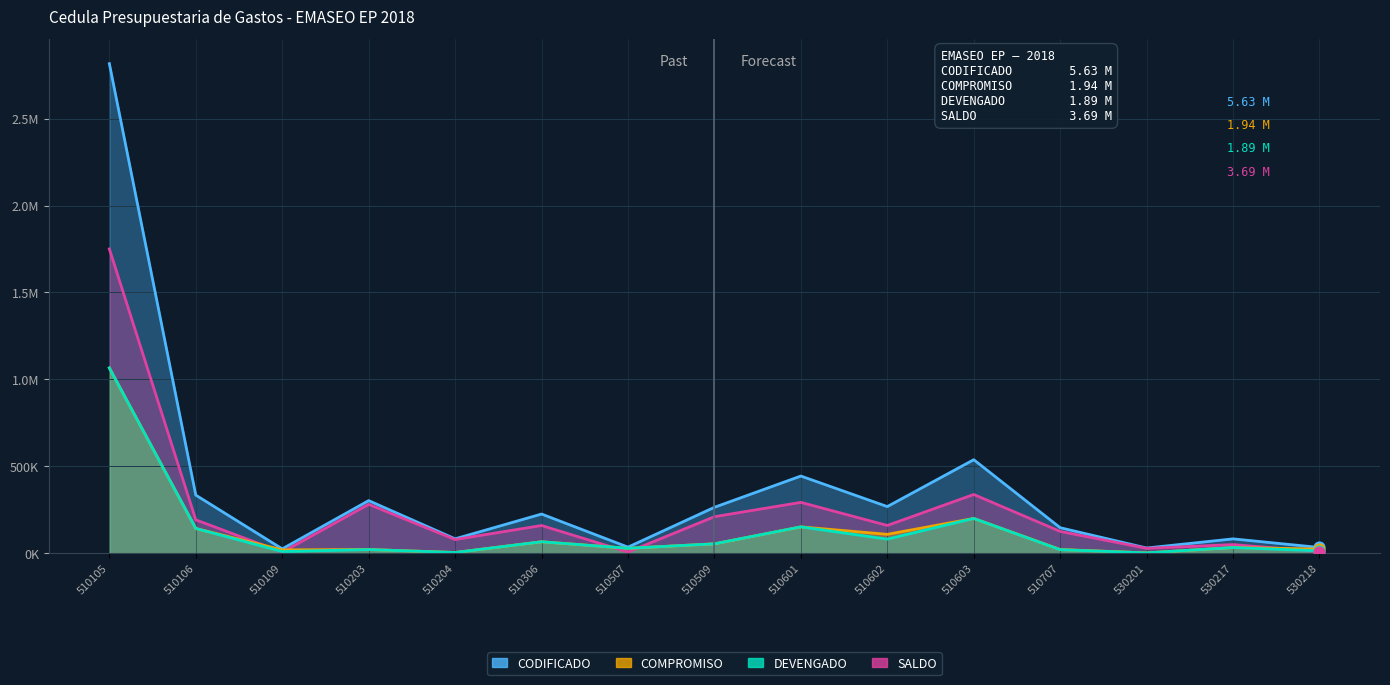

Which series contains the highest Y value?

CODIFICADO